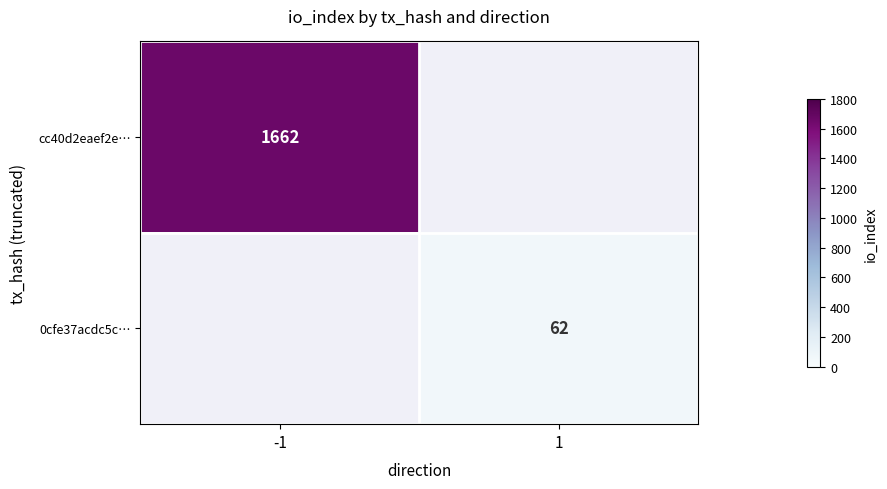

The 0cfe37acdc5c… series shows 62 at 1. True or false?

True